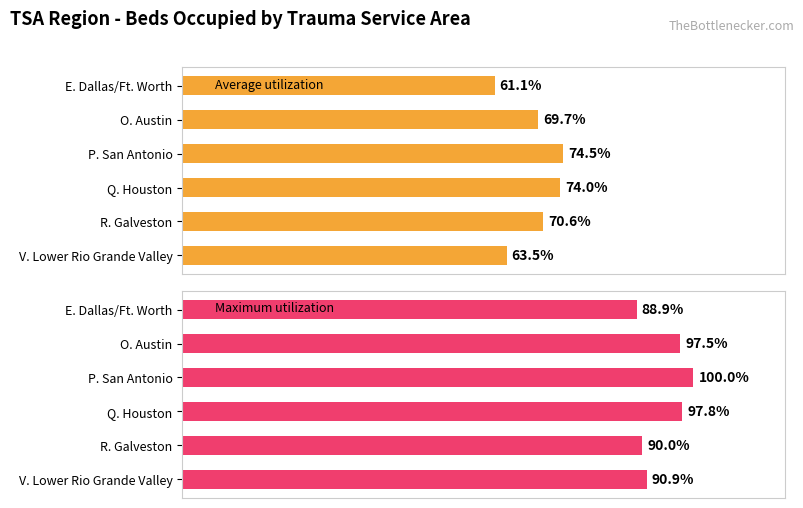

Which series changed the most between O. Austin and R. Galveston?

Maximum utilization